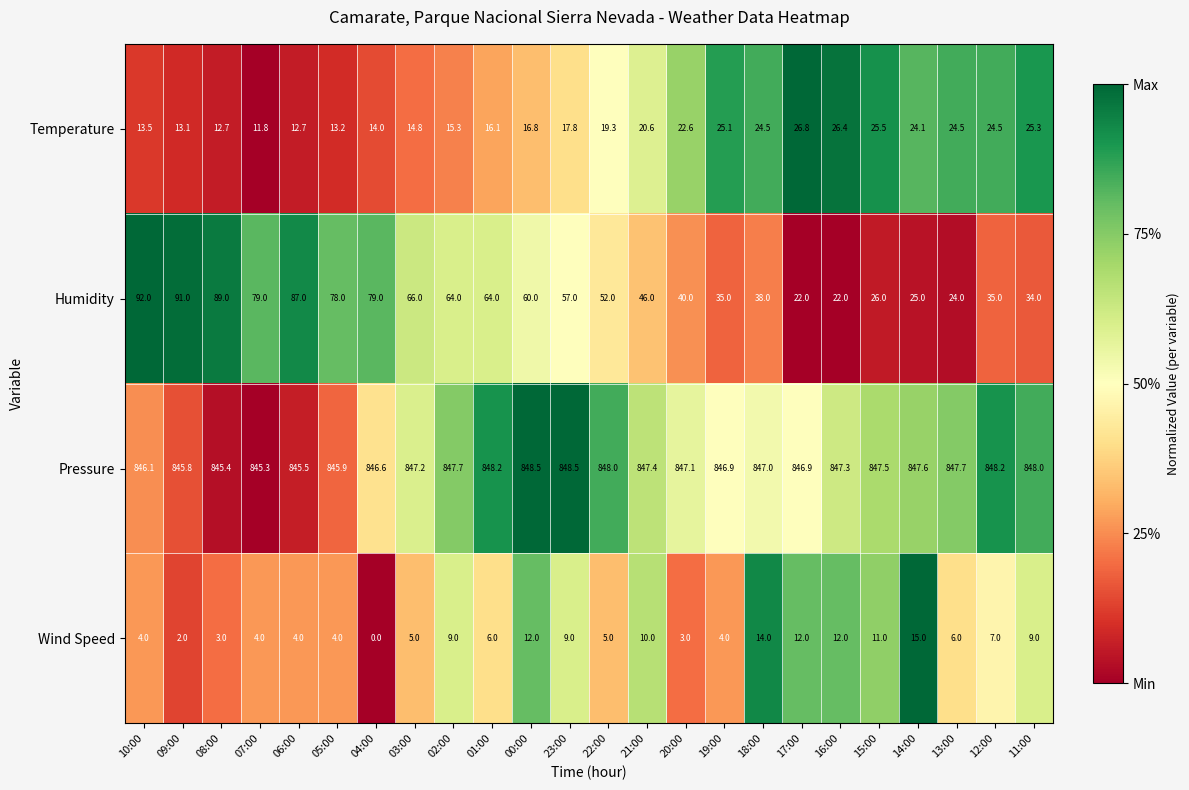

What is the difference between the highest and lowest values at 03:00?

842.2